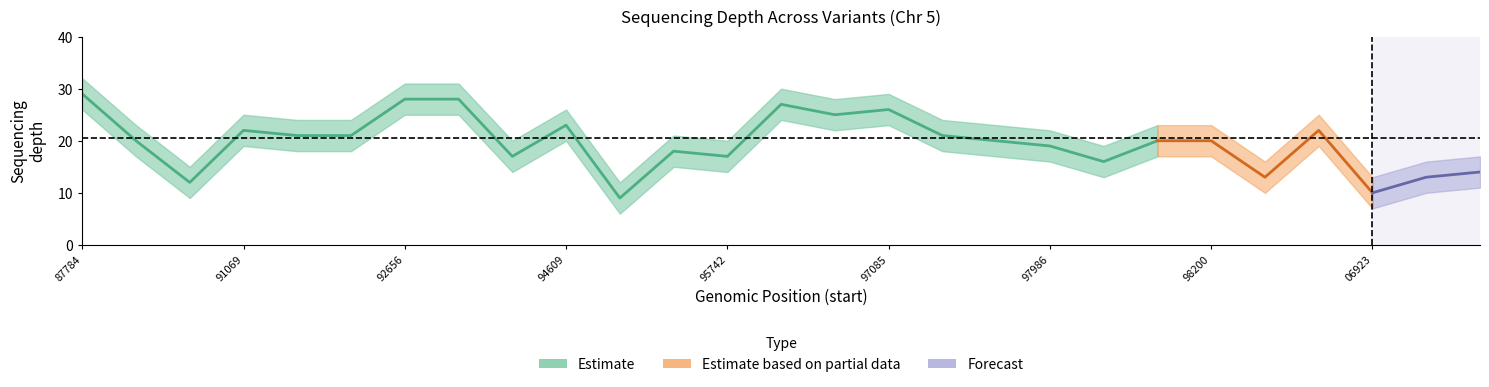

Does the chart have visible grid lines?

No